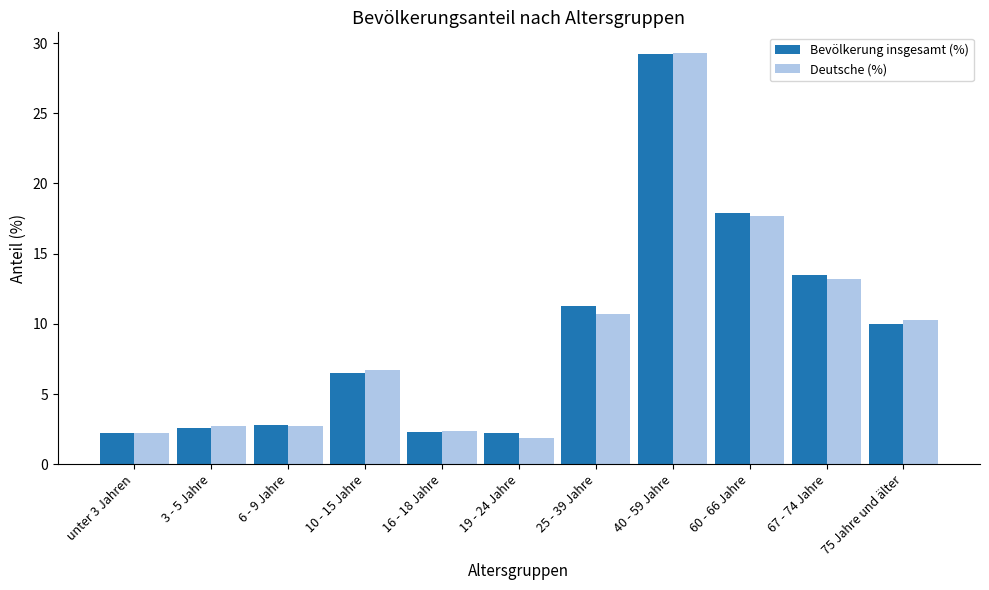

What is the label of the 10th bar from the right?

3 - 5 Jahre